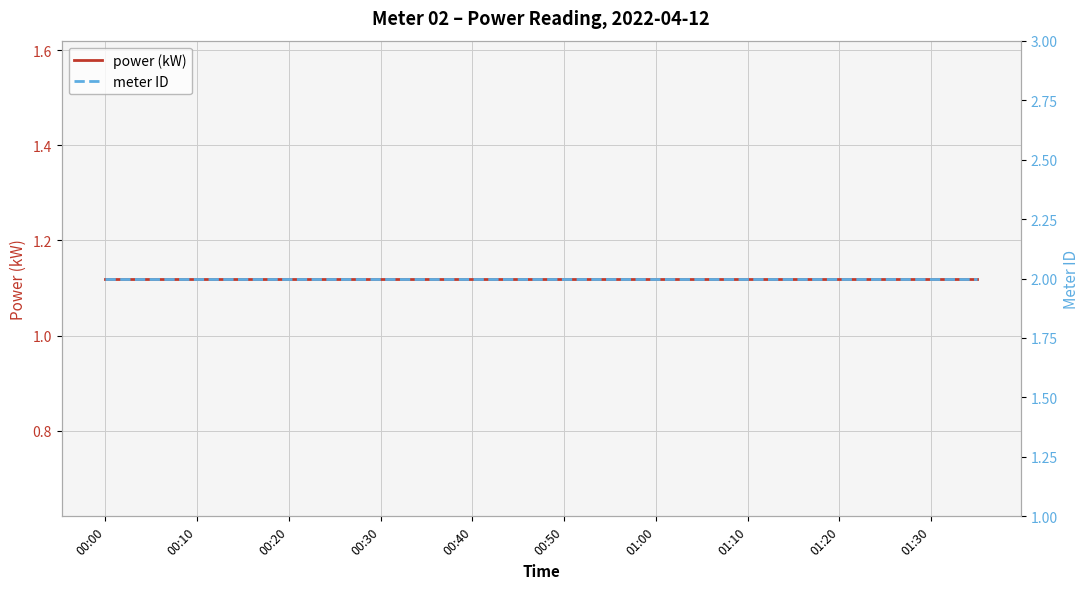

Between 15 and 17, which series saw the biggest shift?

power (kW)